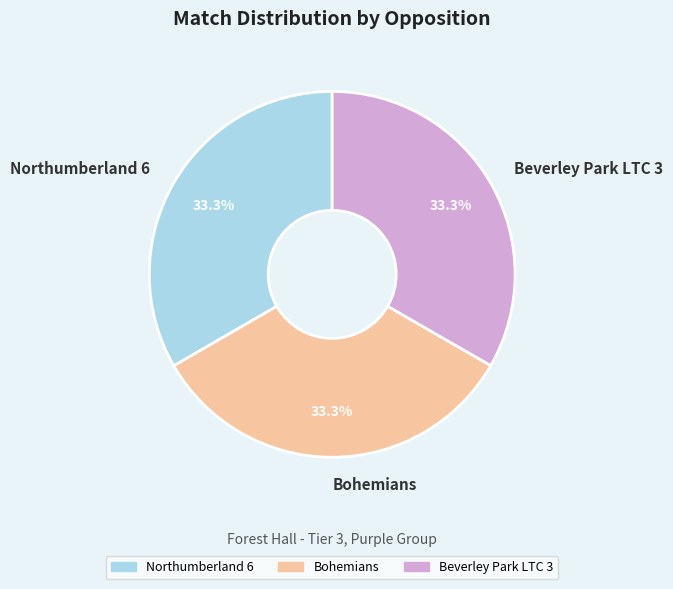

What portion of the pie excludes Bohemians?

66.7%